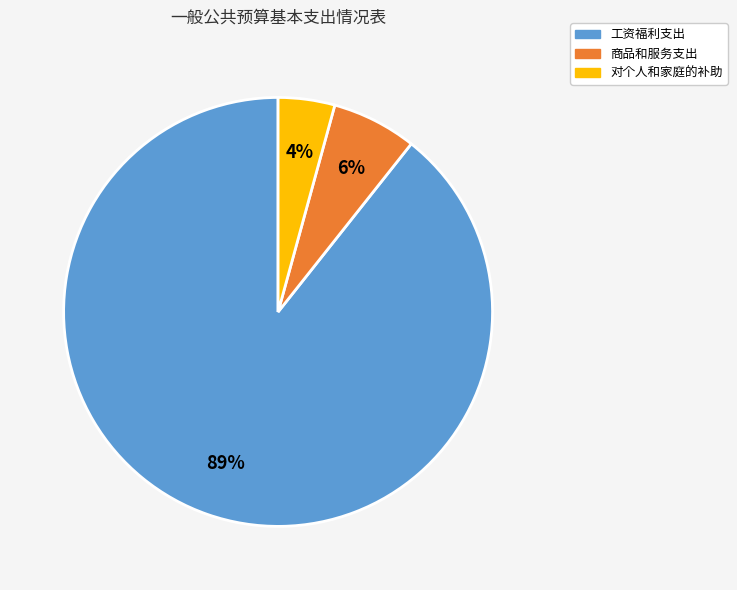

True or false: 对个人和家庭的补助 accounts for 4% of the total.

True